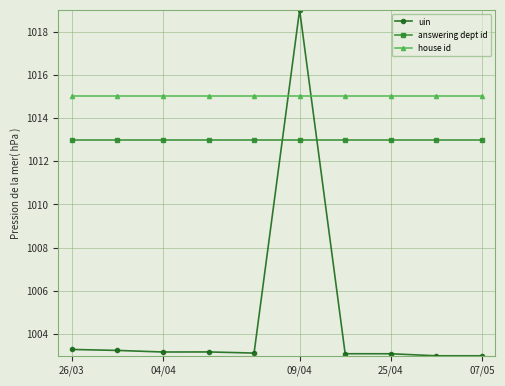

What is the value of the answering dept id point at the 2nd from the left?

1013.0